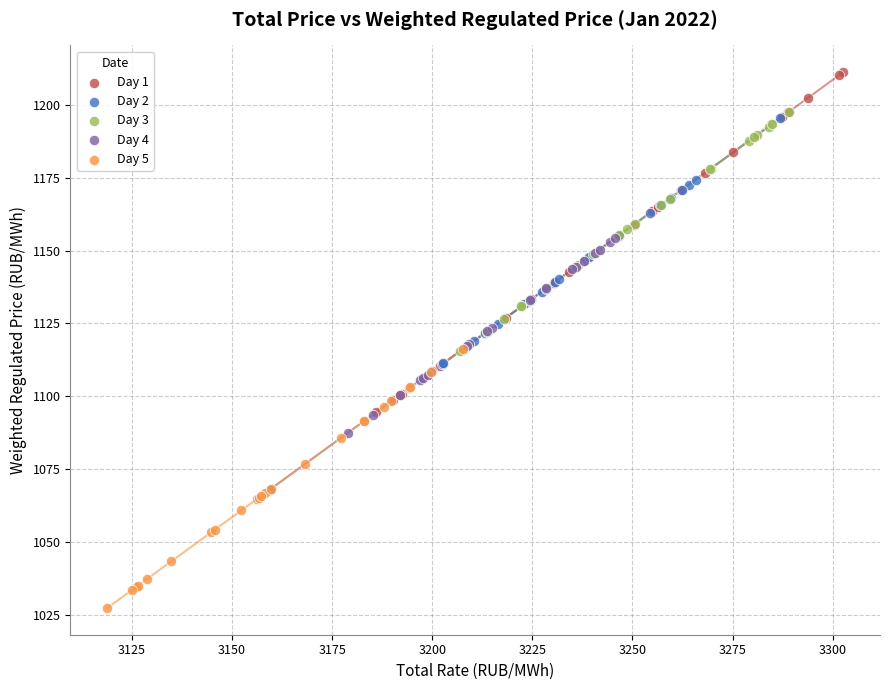

Which series contains the lowest Y value?

Day 5